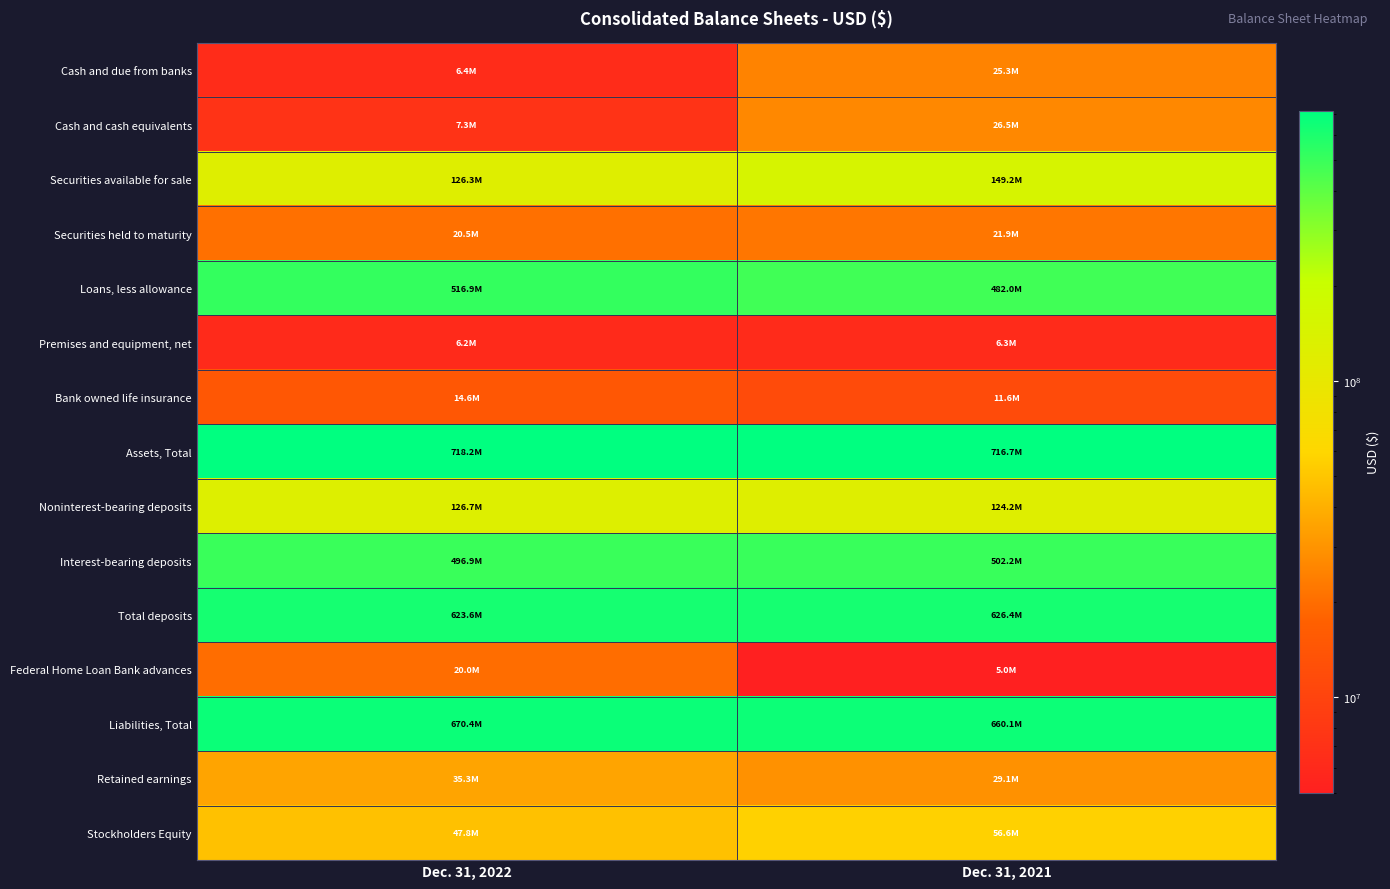

What is the minimum value shown in the chart?

5000000